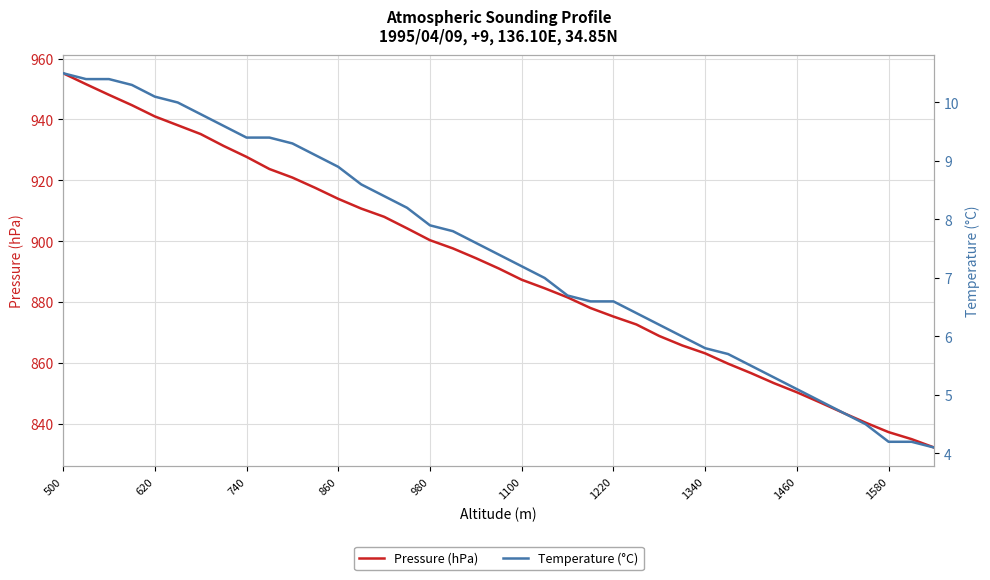

The Pressure (hPa) series shows 850.3 at 1460. True or false?

True